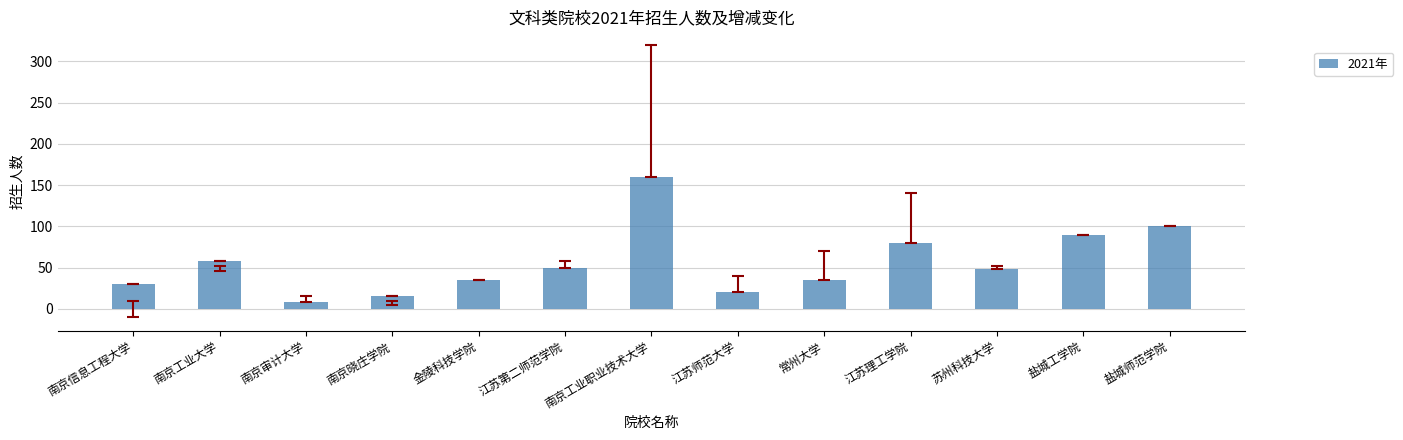

What is the difference between the maximum and minimum values?

152